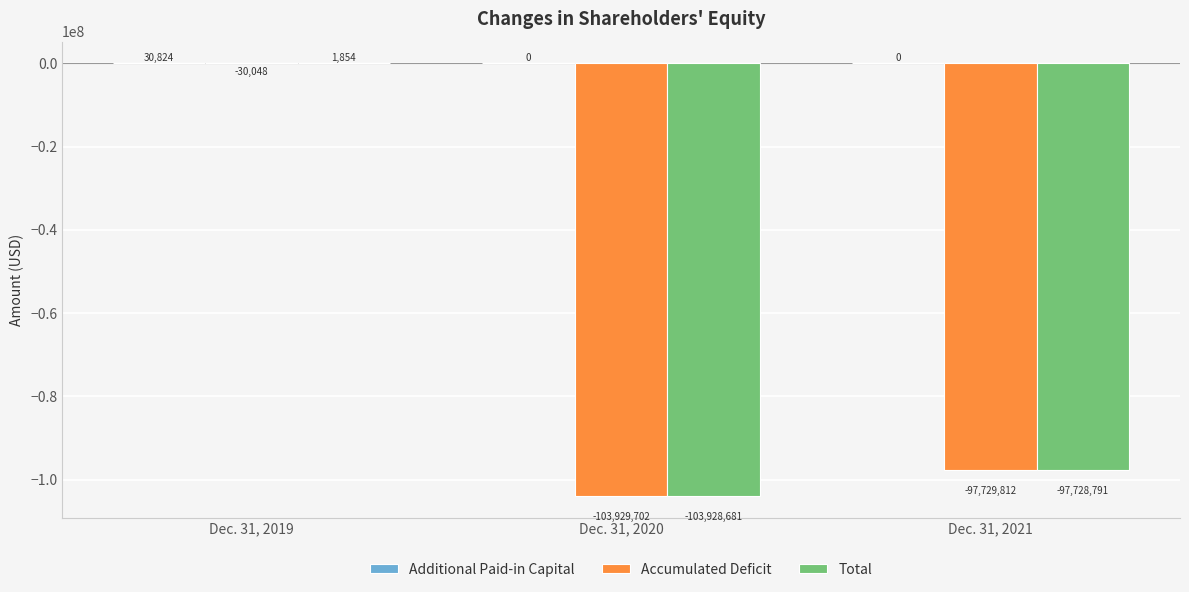

The Accumulated Deficit series shows -163030098 at Dec. 31, 2020. True or false?

False